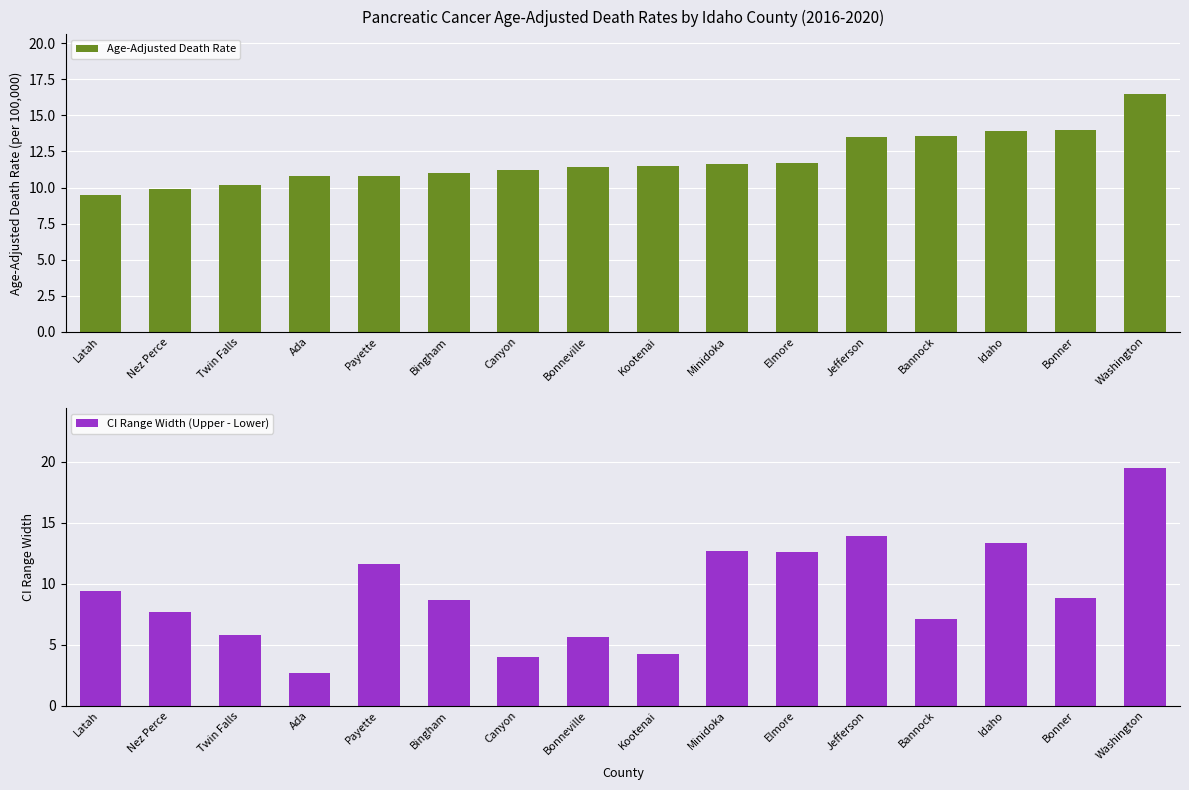

What is the difference between the CI Range Width (Upper - Lower) values at Kootenai and Washington?

15.3